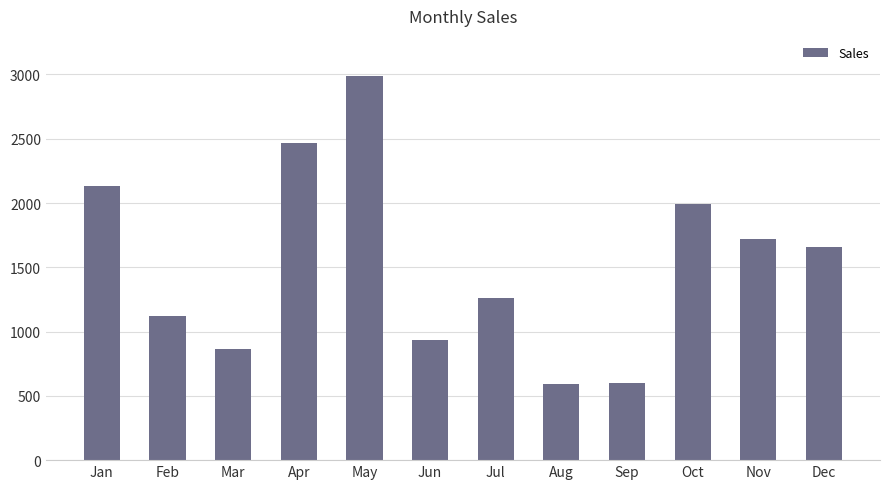

What is the average value?

1526